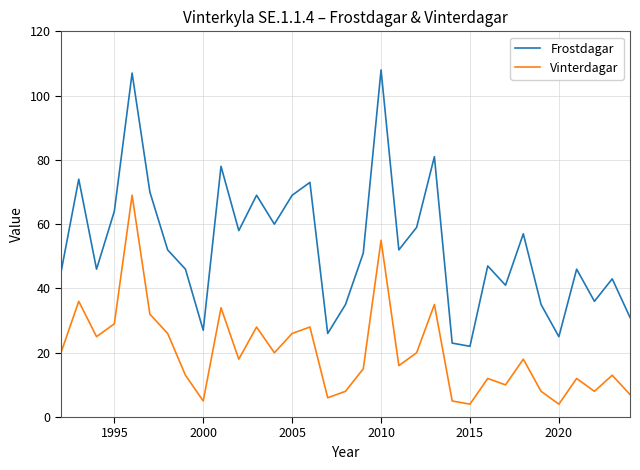

What is the difference between the maximum and minimum values in the Frostdagar series?

86